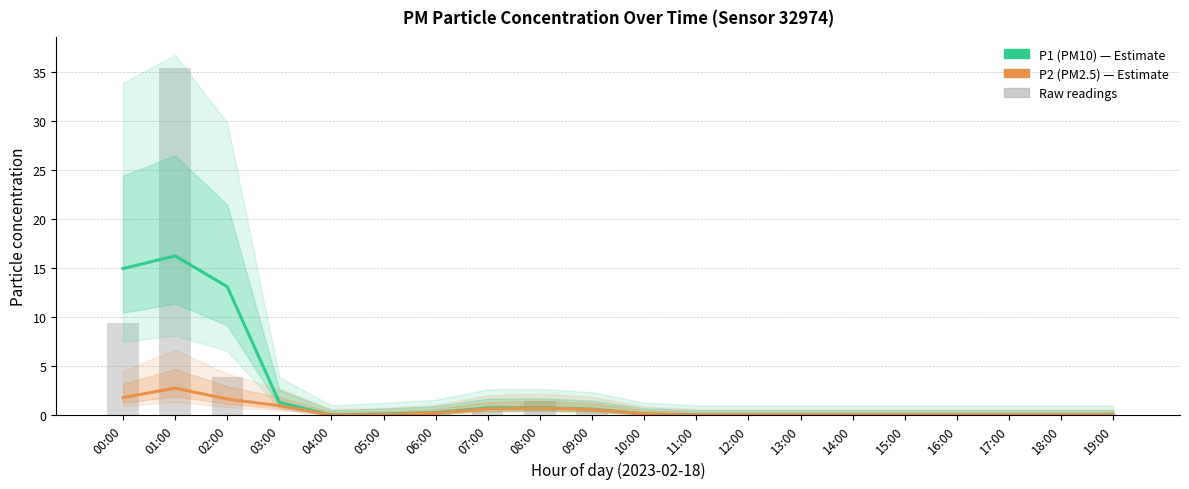

The P2 (PM2.5) series shows 0.1 at 10:00. True or false?

True